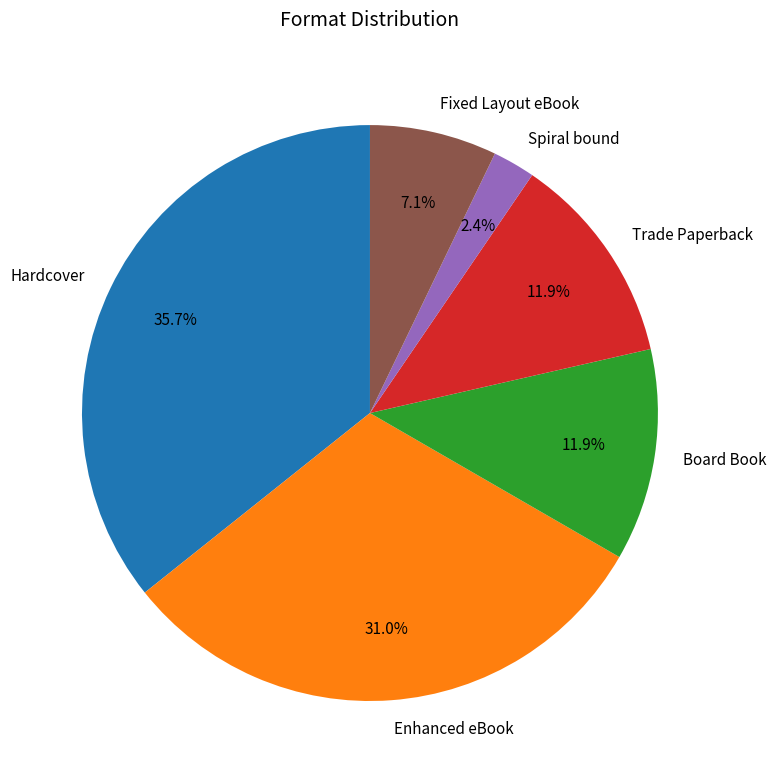

Combined, what portion of the pie is Board Book and Enhanced eBook?

42.9%